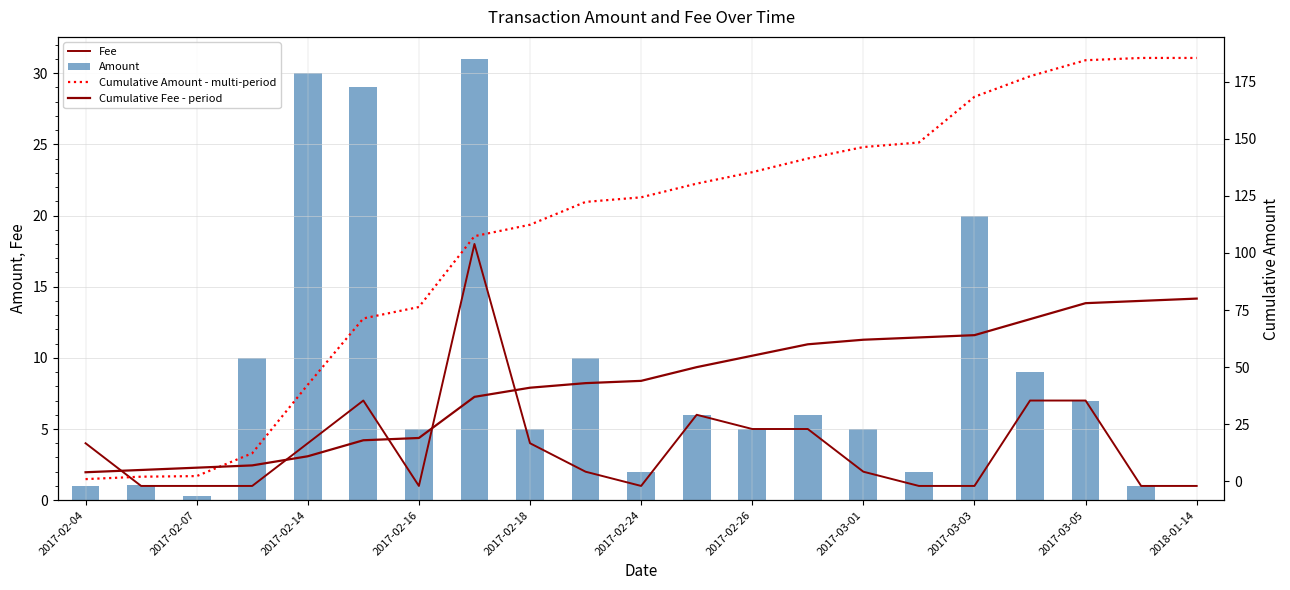

What is the difference between the Cumulative Fee - period values at 16 and 13?

4.0